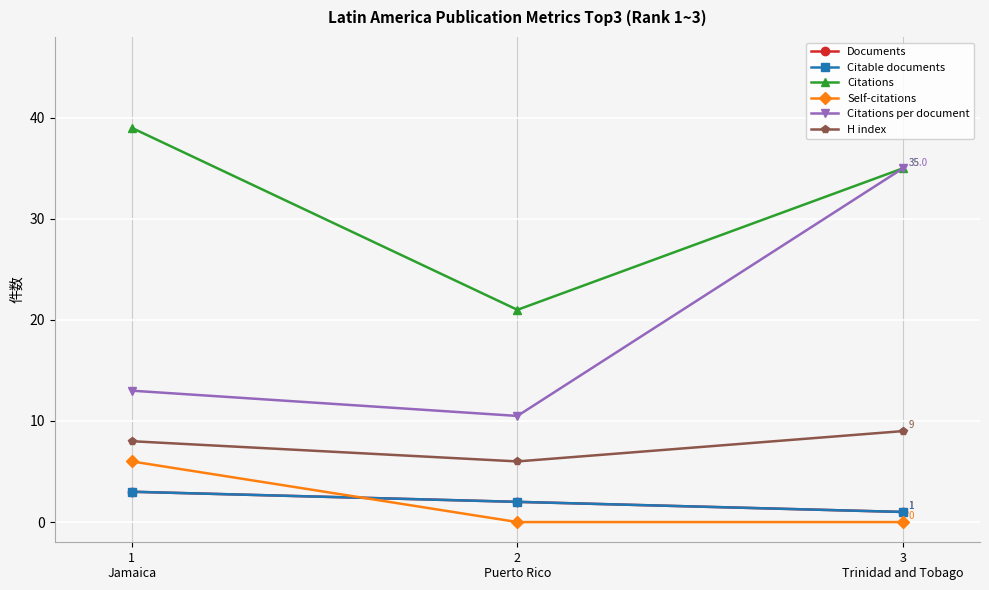

What is the greatest value displayed?

39.0